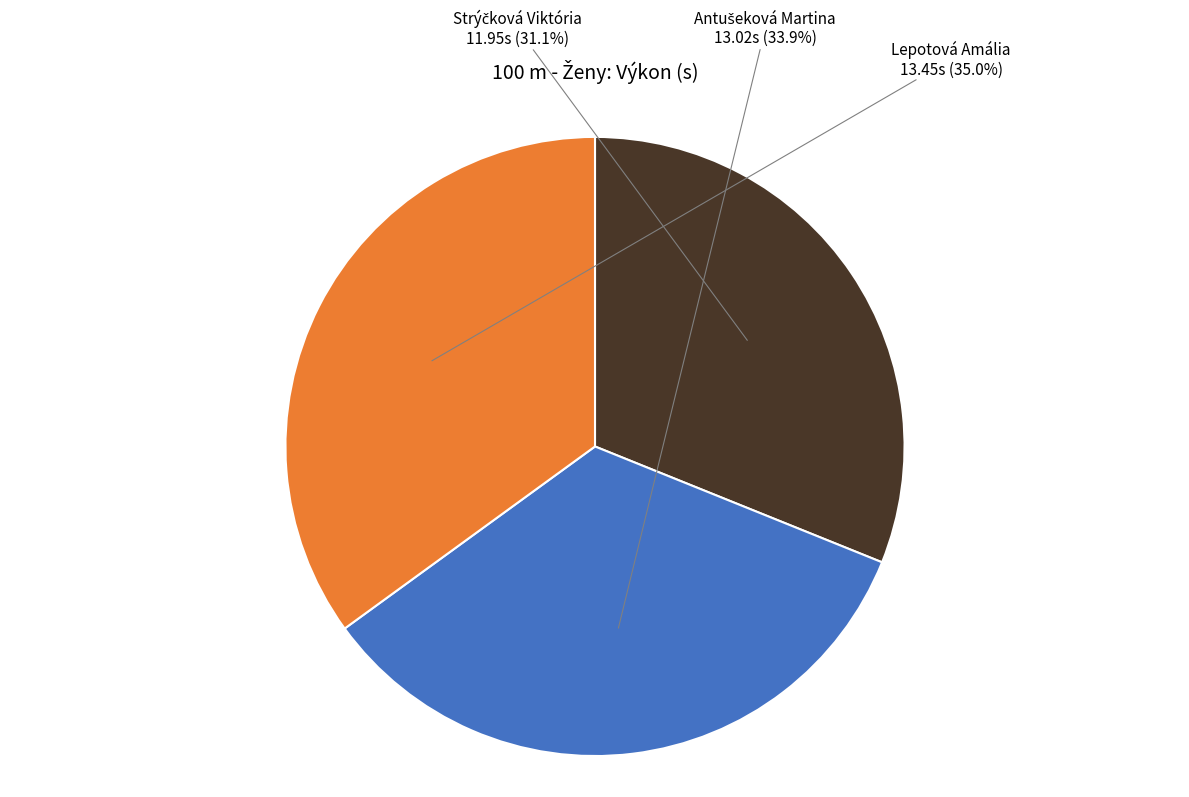

How many slices are in this pie chart?

3